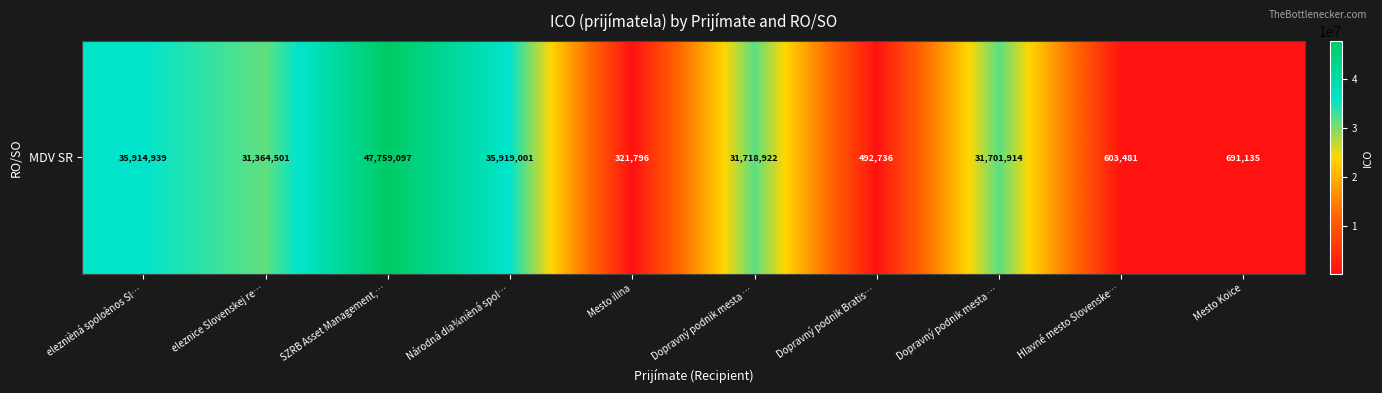

Which label corresponds to the largest value in the chart?

SZRB Asset Management,…